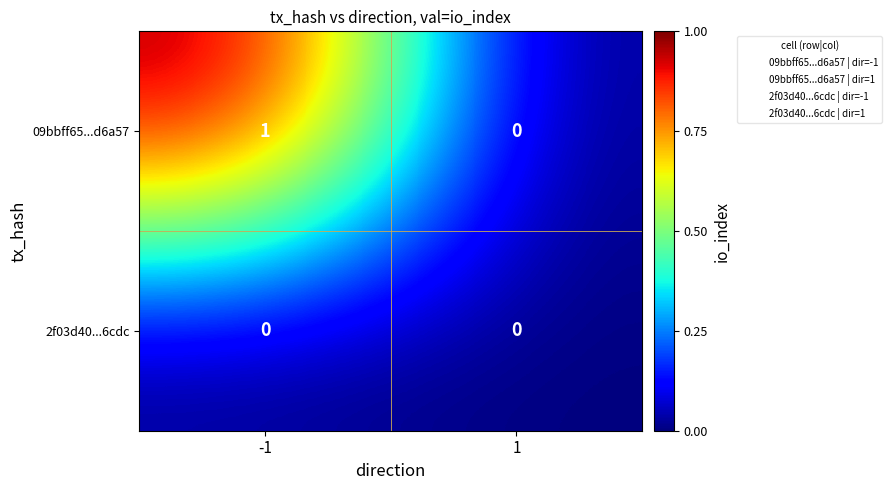

Between -1 and 1, which series saw the biggest shift?

09bbff65...d6a57